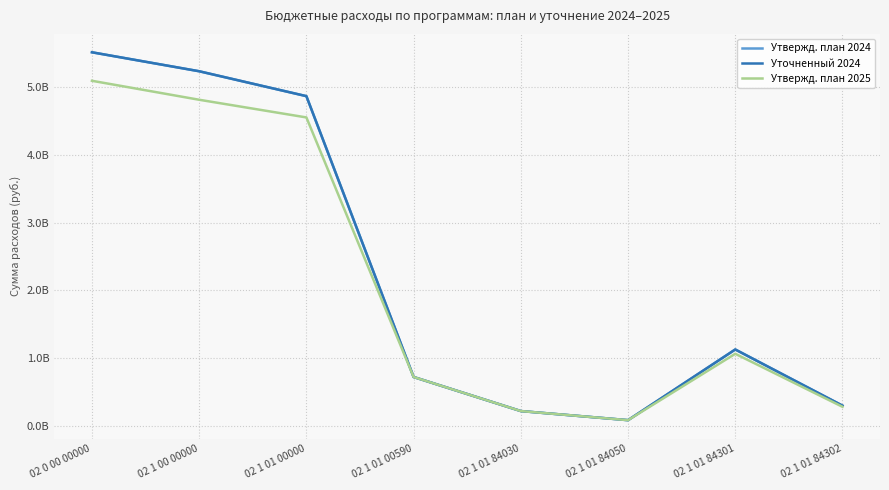

True or false: Утвержд. план 2025 has more than 2 points higher than both neighbors.

False